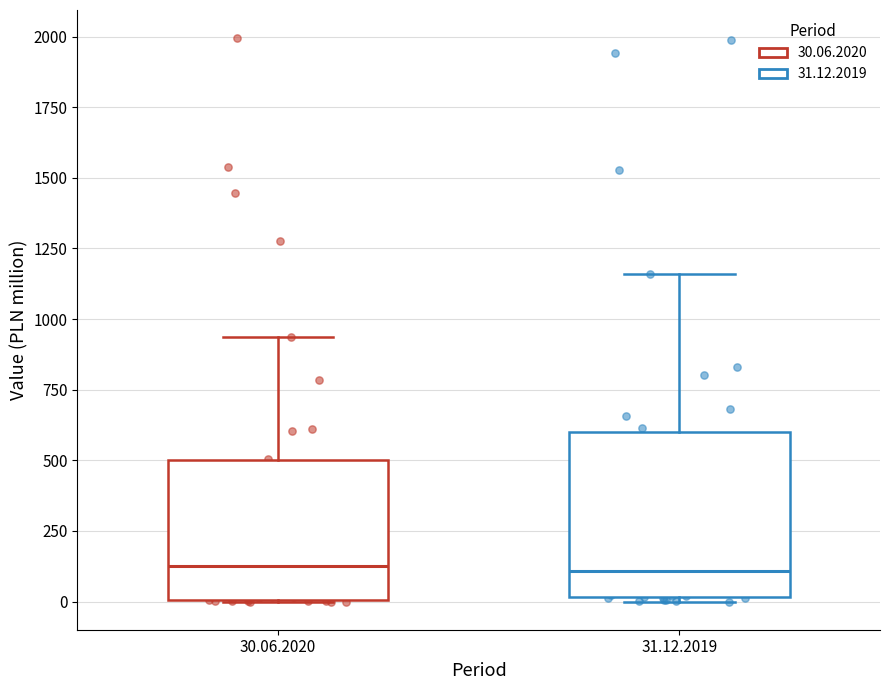

Reading left to right, read every box against the y-axis: the position of its median line, the range the box covers, and the ends of its whiskers. The values are not printed on the chart, so give them approximately, as read against the axis.

30.06.2020: median 100, box 0 to 500, whiskers 0 to 950
31.12.2019: median 100, box 0 to 600, whiskers 0 (just below the box's lower edge) to 1150